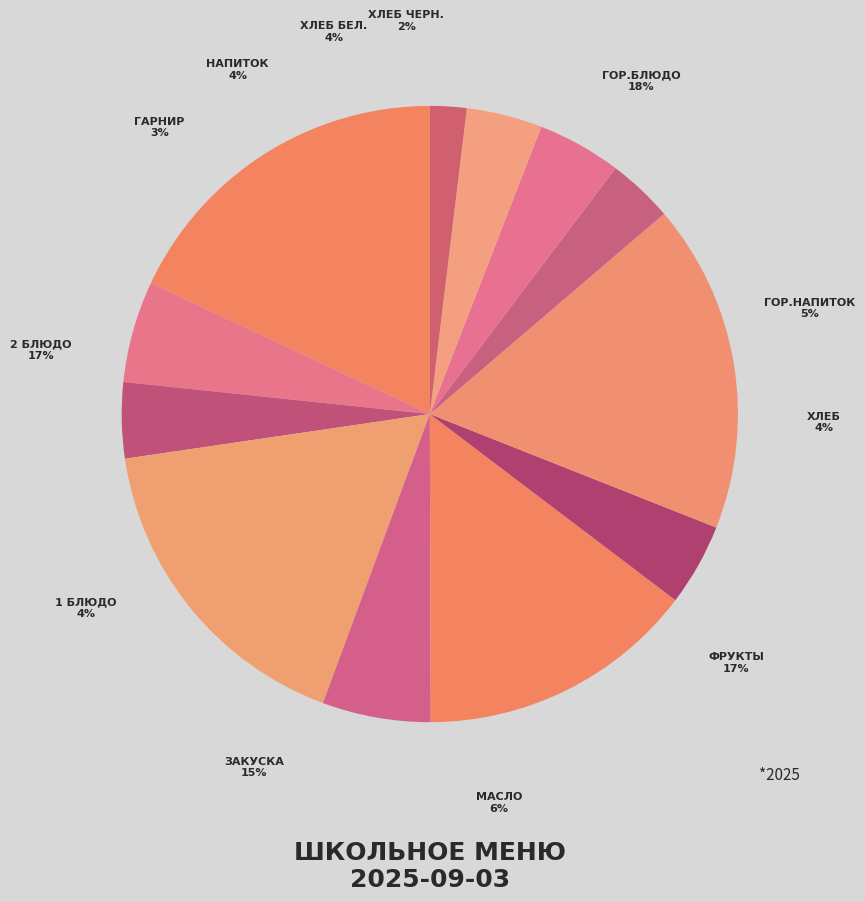

What is the total percentage of фрукты and закуска?

31.7%